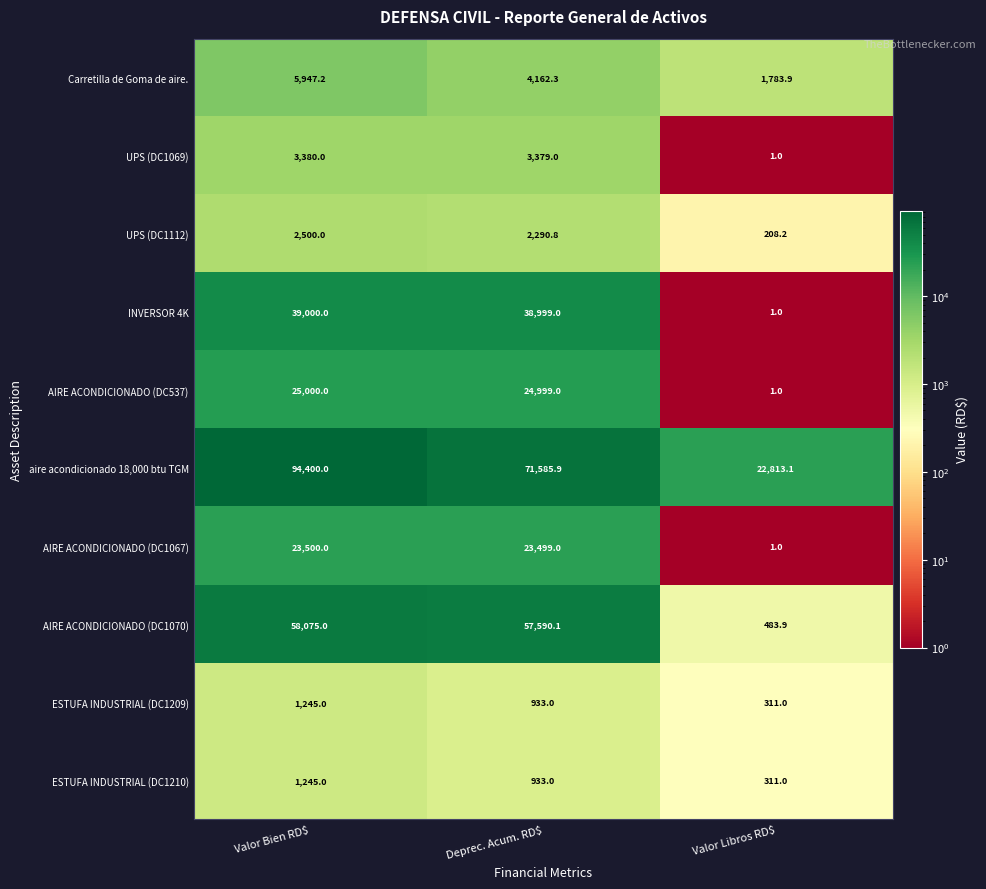

At which category is the sum across all series the highest?

Valor Bien RD$